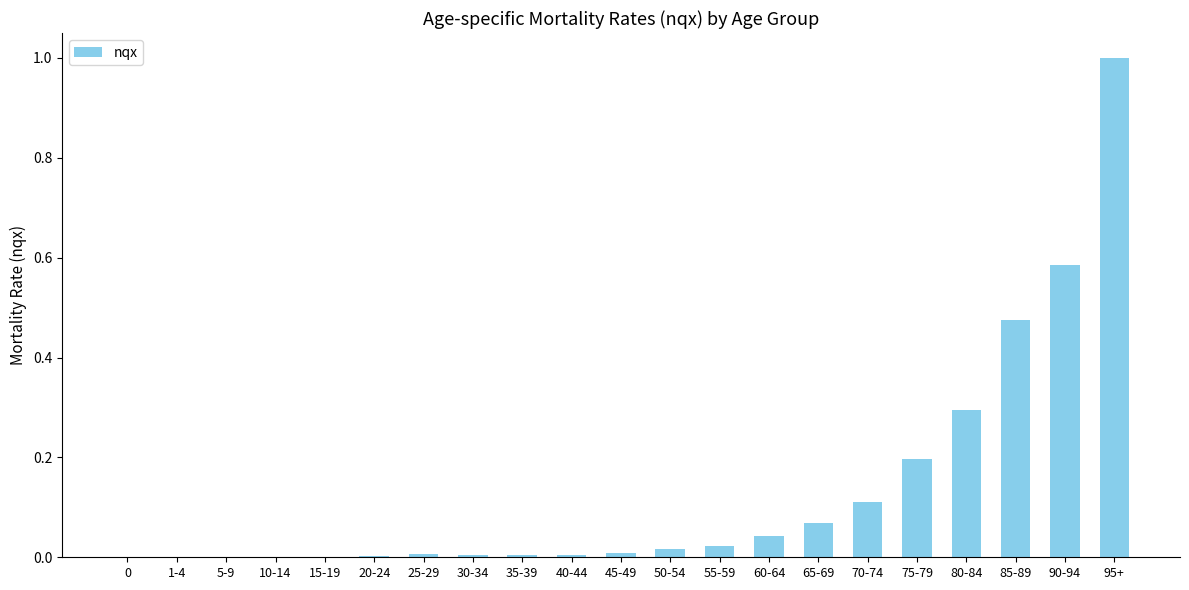

Is it true that the value at 35-39 is 0.0?

True